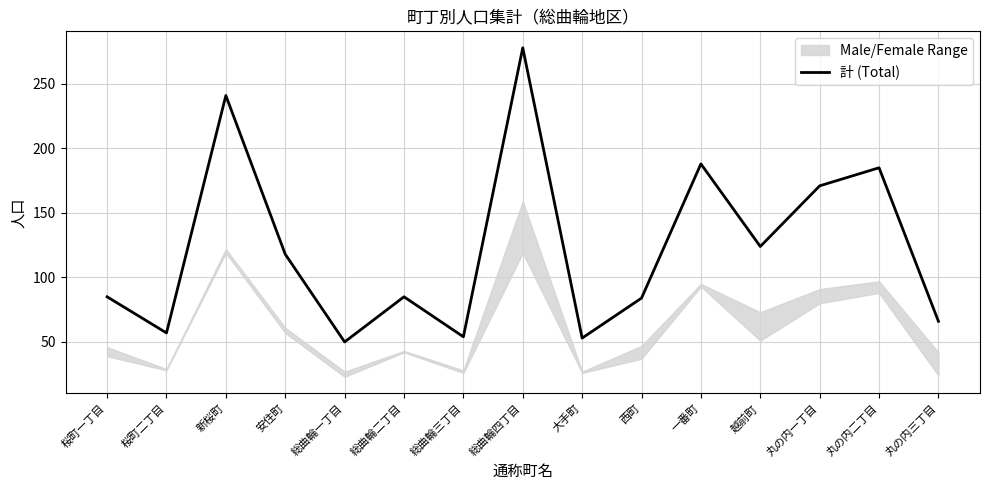

At which label does the data first exceed 85?

新桜町